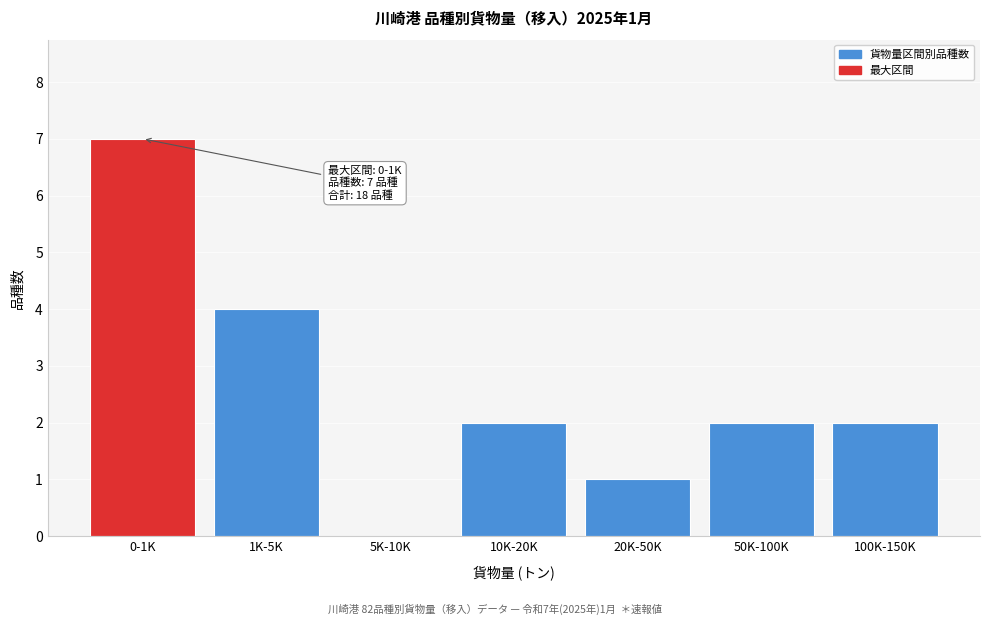

Reading left to right, transcribe all the data shown in this chart.

0-1K=7	1K-5K=4	5K-10K=0	10K-20K=2	20K-50K=1	50K-100K=2	100K-150K=2